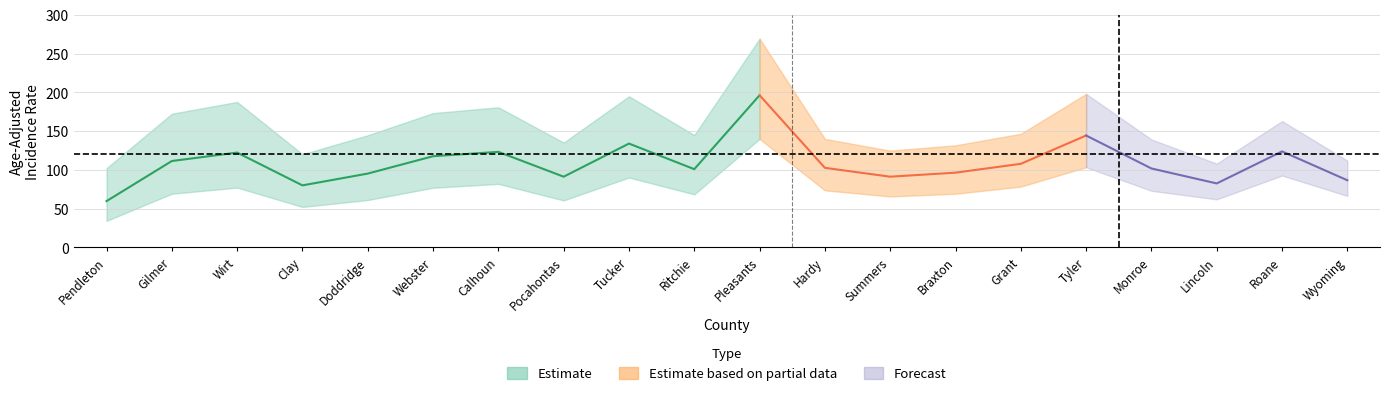

True or false: upper_ci and lower_ci cross at least once.

False